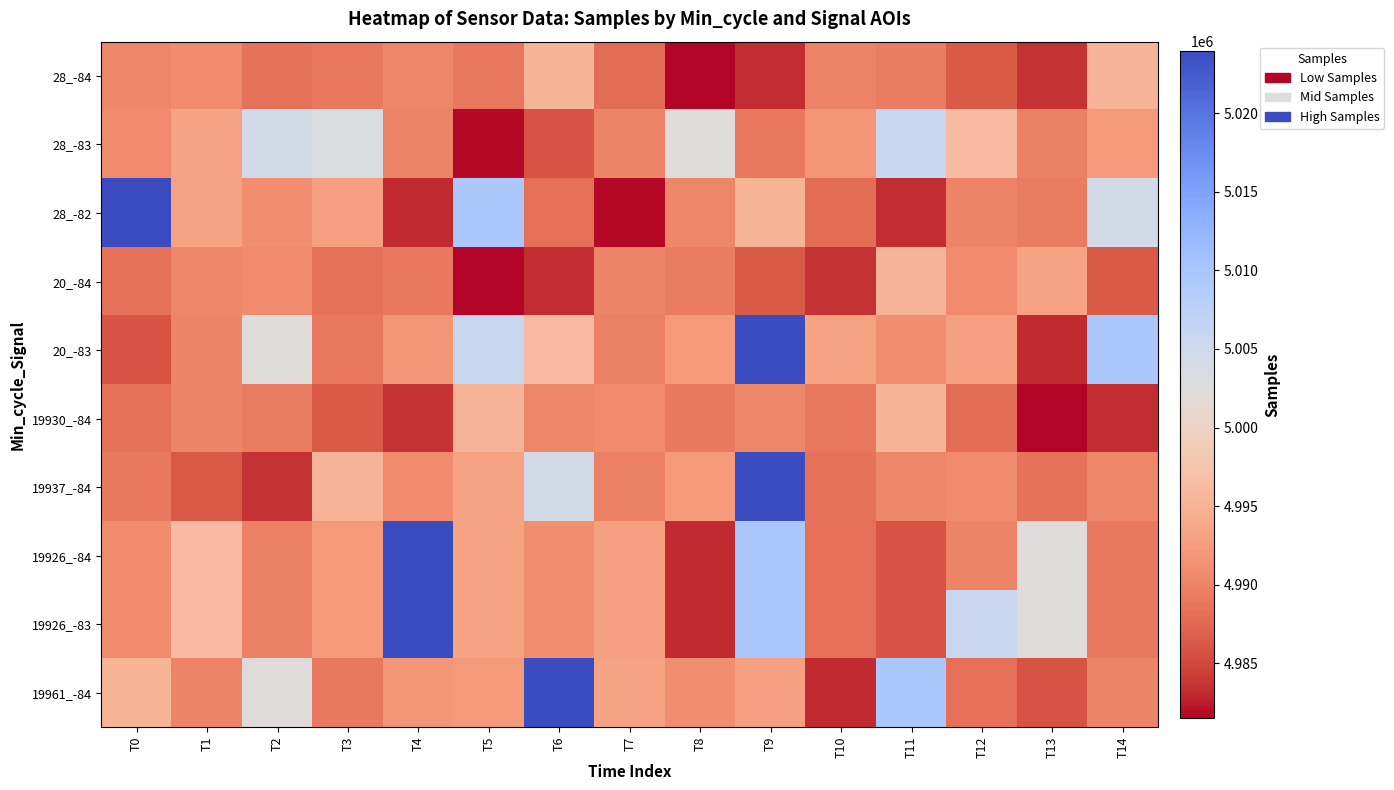

Which series has the widest spread of values?

28_-82